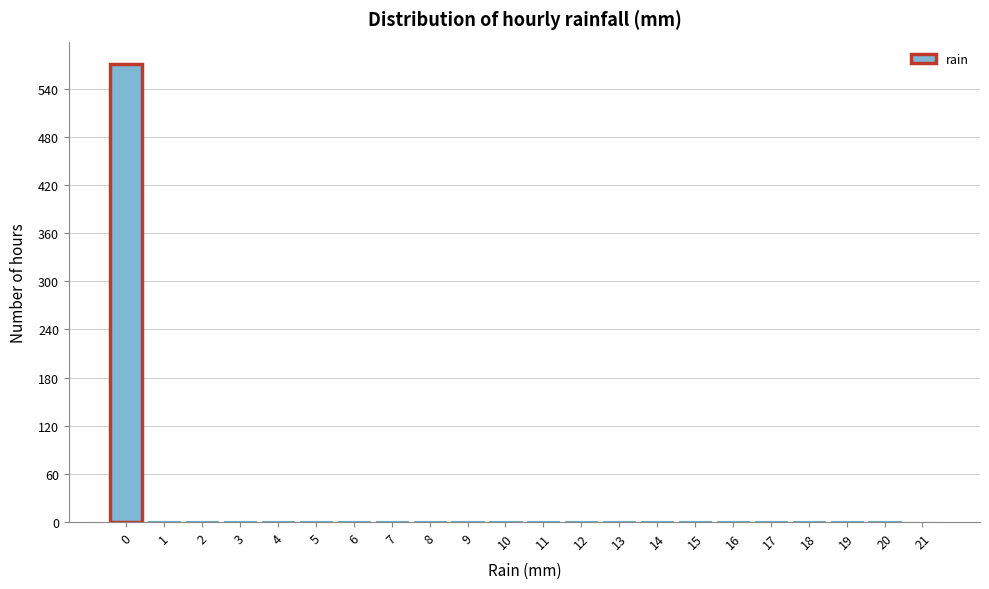

Reading left to right, transcribe this chart: for each bar, give the range it covers on the x-axis and its height. The values are not printed on the chart, so give them approximately, as read against the axis.

-0.5 to 0.5: 570
0.5 to 1.5: under 10
1.5 to 2.5: under 10
2.5 to 3.5: under 10
3.5 to 4.5: under 10
4.5 to 5.5: under 10
5.5 to 6.5: under 10
6.5 to 7.5: under 10
7.5 to 8.5: under 10
8.5 to 9.5: under 10
9.5 to 10.5: under 10
10.5 to 11.5: under 10
11.5 to 12.5: under 10
12.5 to 13.5: under 10
13.5 to 14.5: under 10
14.5 to 15.5: under 10
15.5 to 16.5: under 10
16.5 to 17.5: under 10
17.5 to 18.5: under 10
18.5 to 19.5: under 10
19.5 to 20.5: under 10
20.5 to 21.5: 0